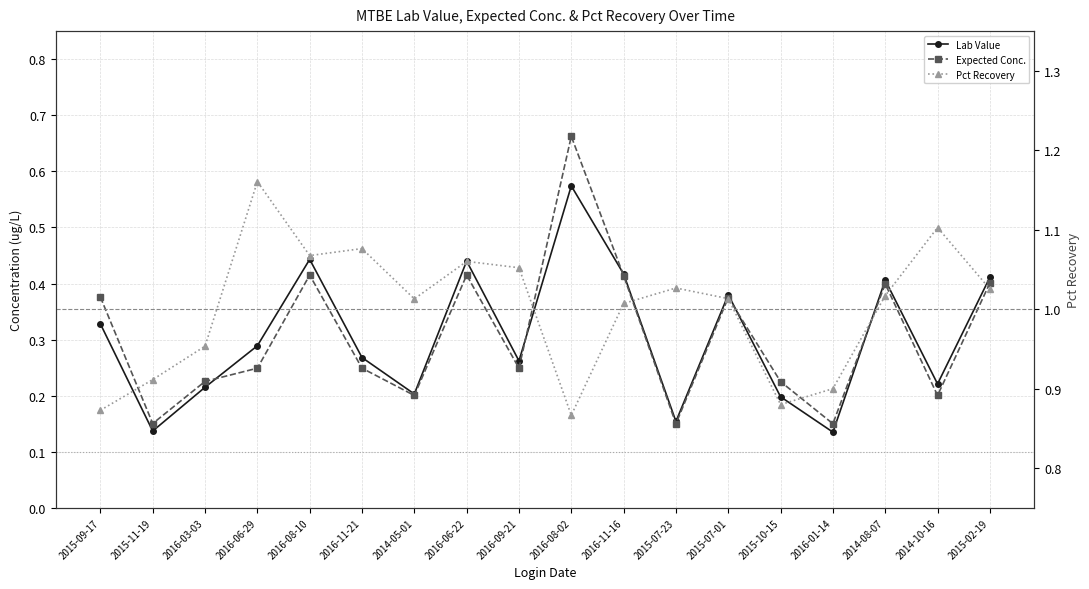

The Pct Recovery series shows 1.0 at 2015-07-01. True or false?

True